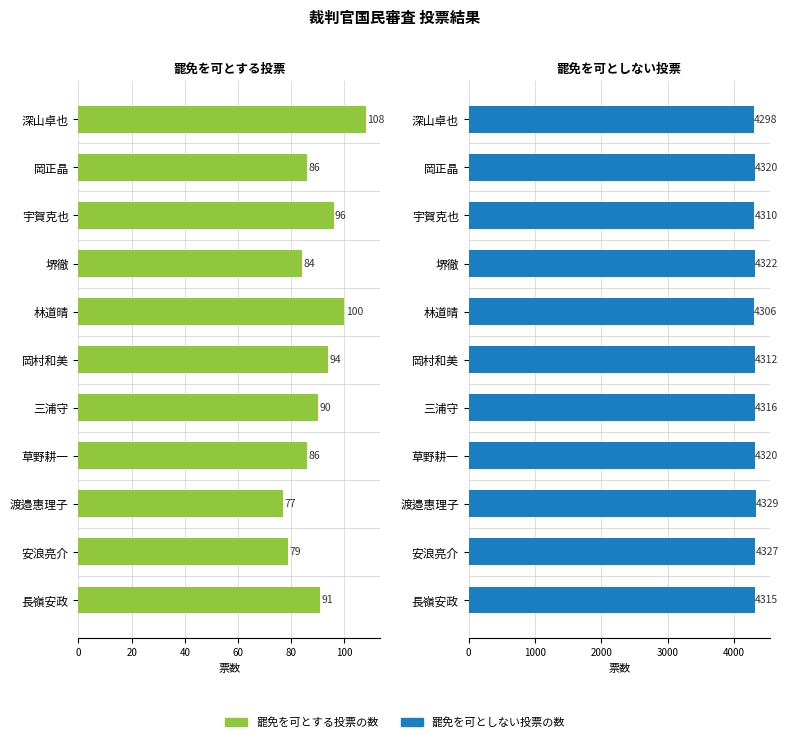

Where is 罷免を可としない投票の数 nearest to the value 4313?

100